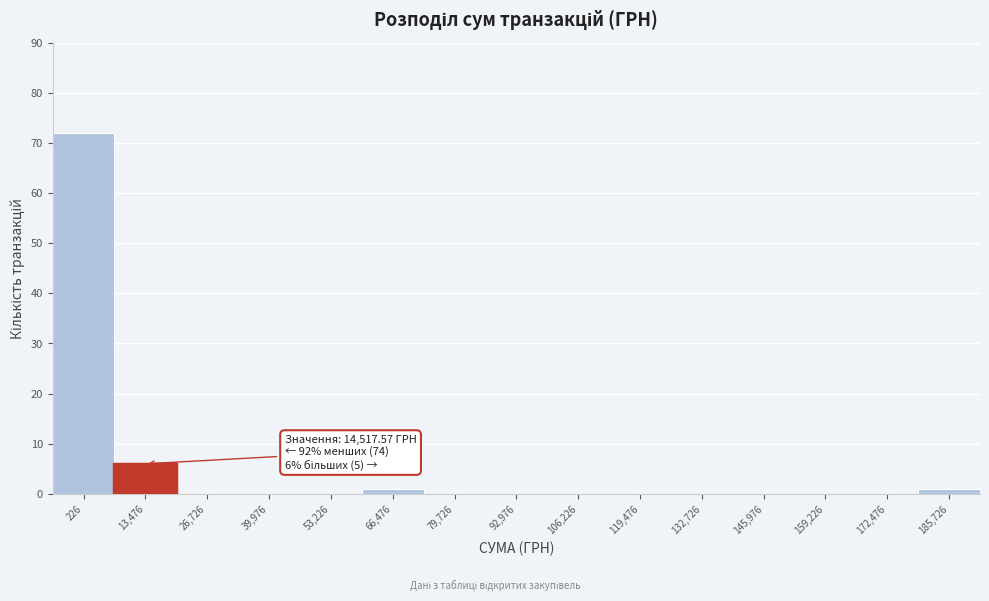

Reading left to right, what are all the values shown in this chart?

226=72	13,476=6	26,726=0	39,976=0	53,226=0	66,476=1	79,726=0	92,976=0	106,226=0	119,476=0	132,726=0	145,976=0	159,226=0	172,476=0	185,726=1